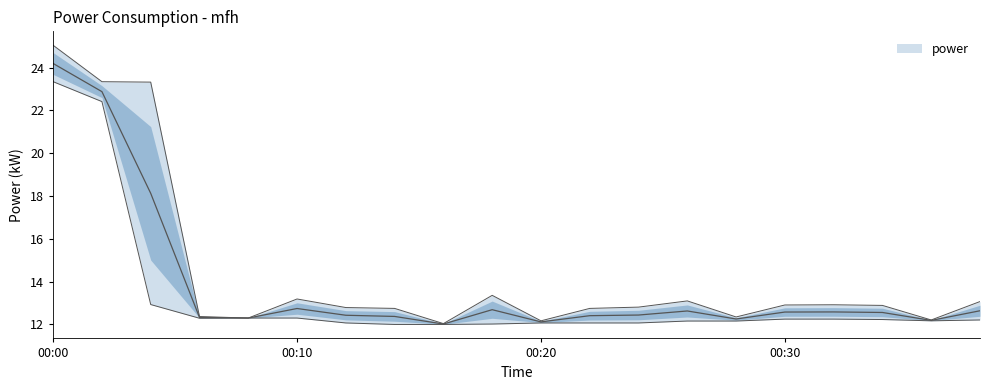

True or false: power_upper and power intersect in this chart.

False